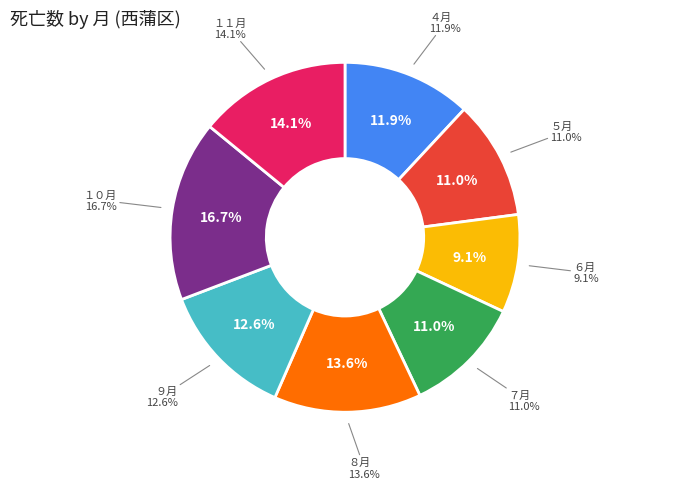

What percentage do １０月 and １１月 together represent?

30.8%